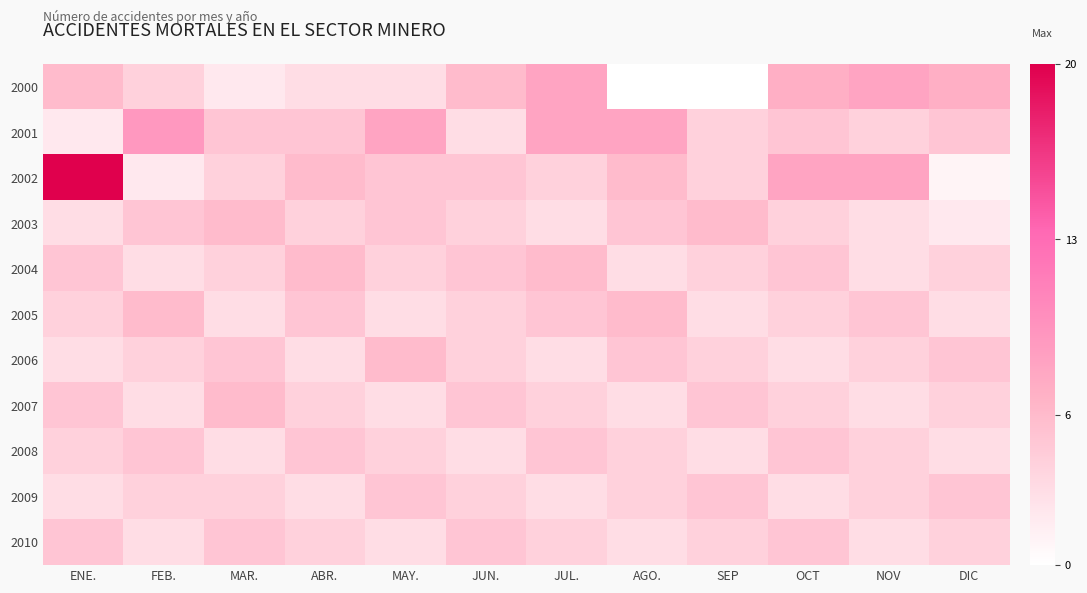

How many distinct data groups are displayed?

11